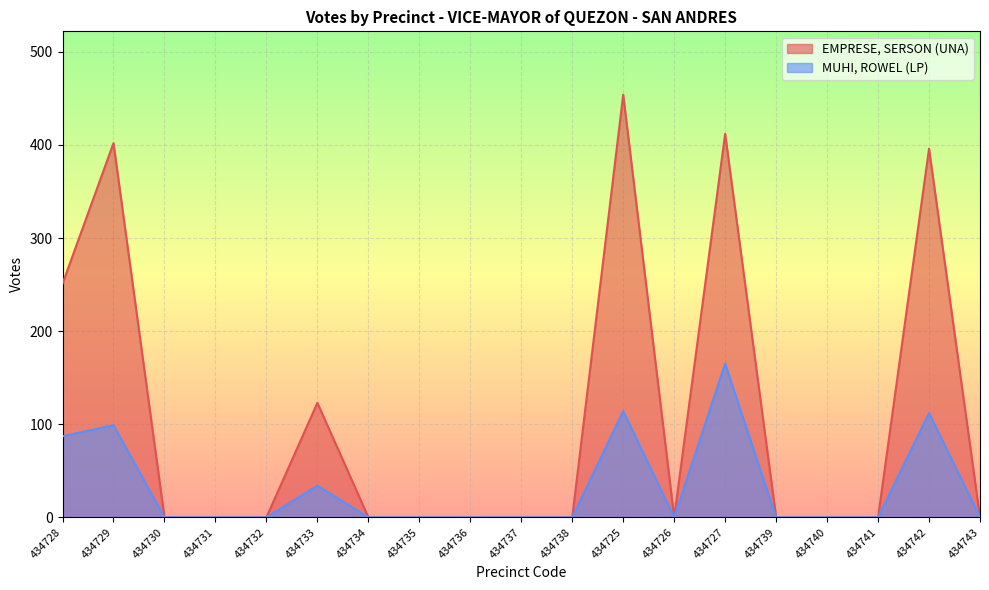

Count the EMPRESE, SERSON (UNA) values in the range 0 to 251.

15